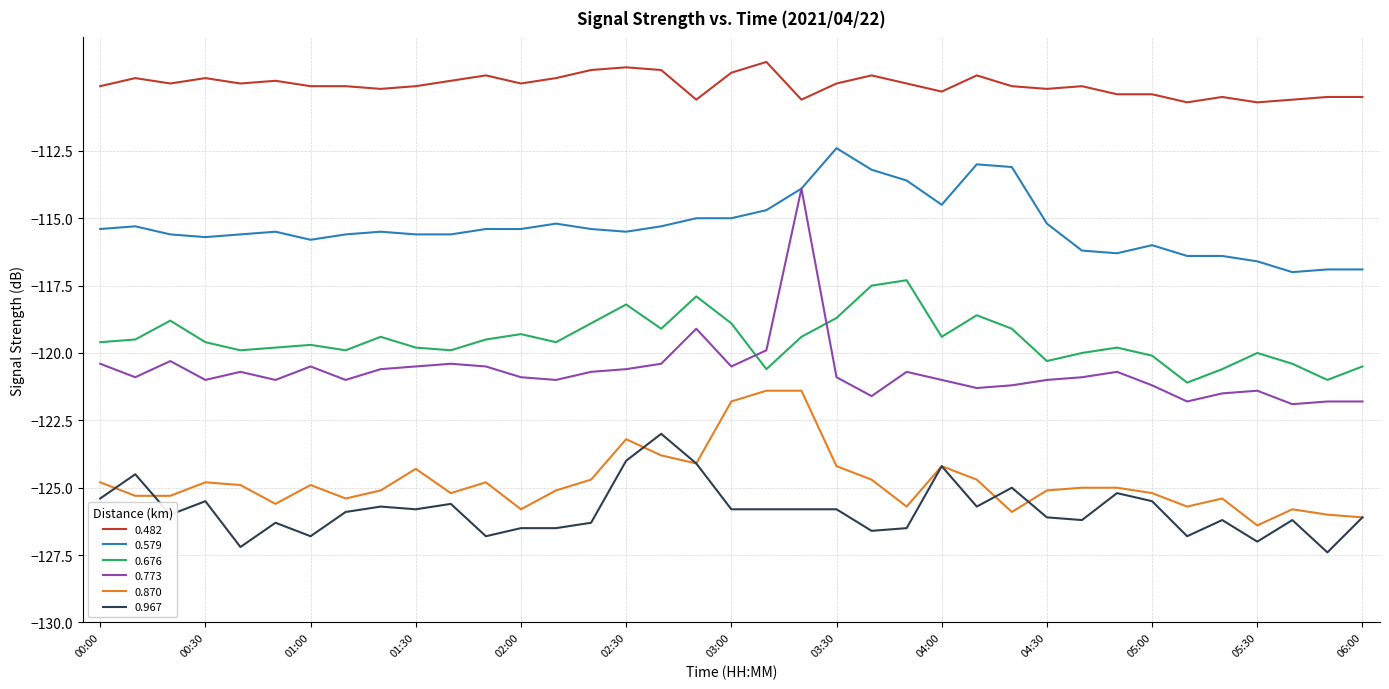

Which series has the widest spread of values?

0.773